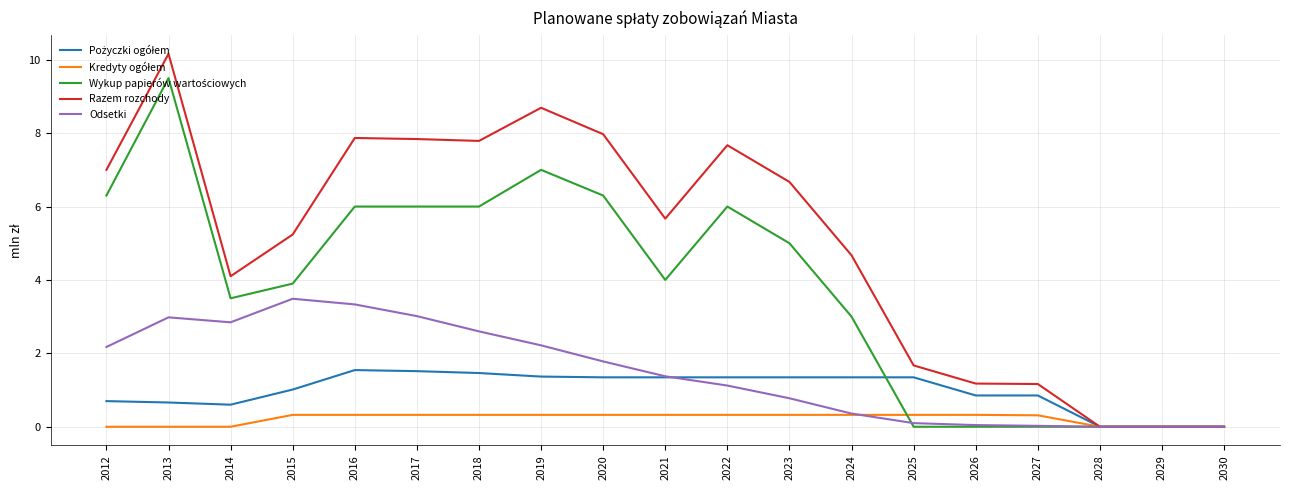

What is the total value across all series at 2019?

19.6